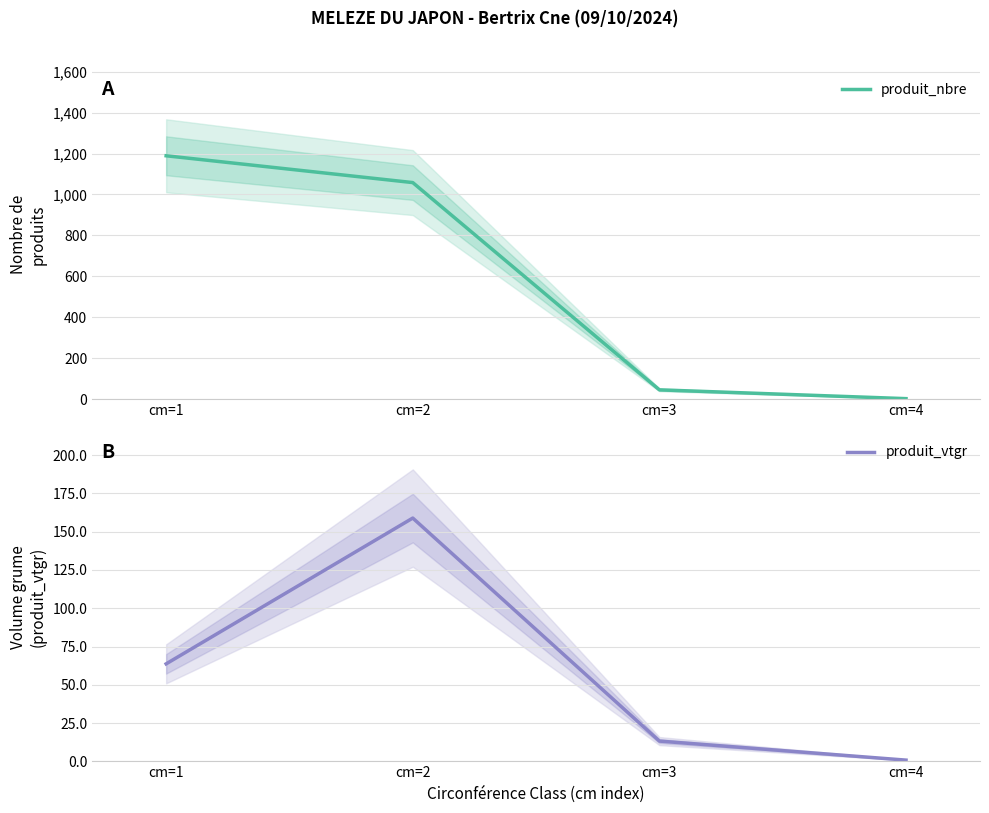

Is it true that produit_nbre equals 1058.0 at cm=2?

True